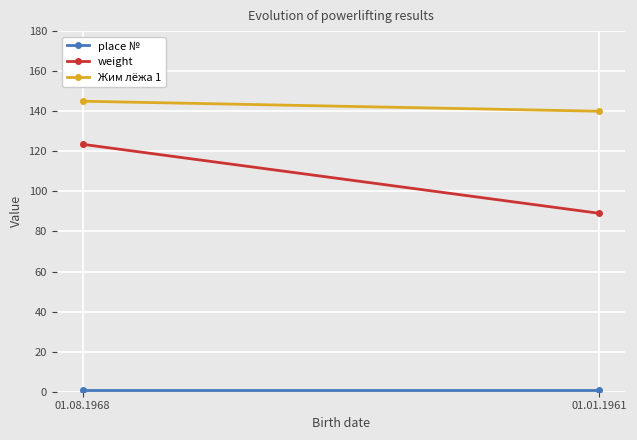

What is the difference between the Жим лёжа 1 values at 01.01.1961 and 01.08.1968?

5.0